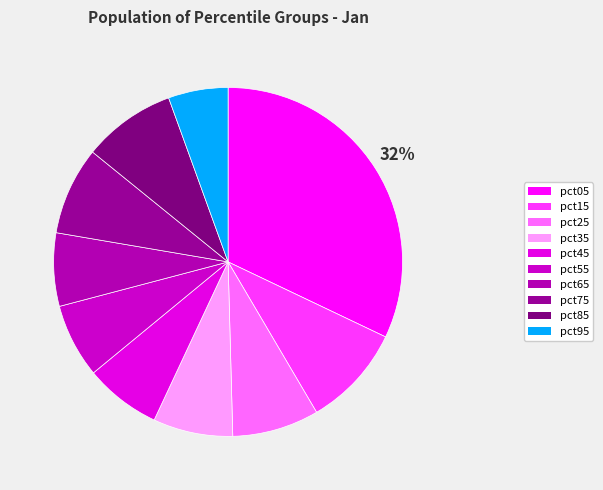

How many segments does this pie chart have?

10